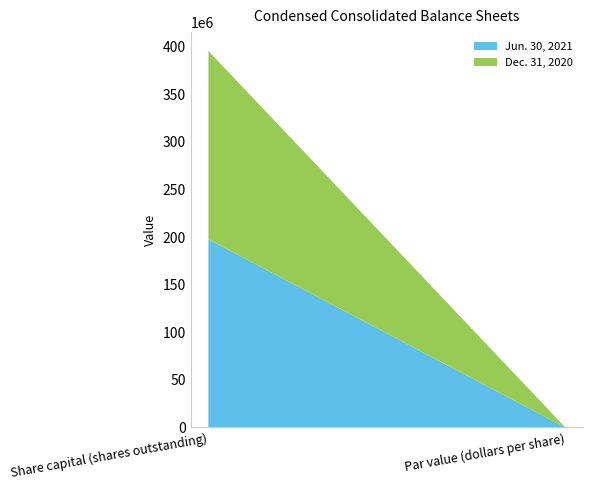

Reading left to right, what are all the values shown in this chart?

Jun. 30, 2021: 197692321	1
Dec. 31, 2020: 197692321	1